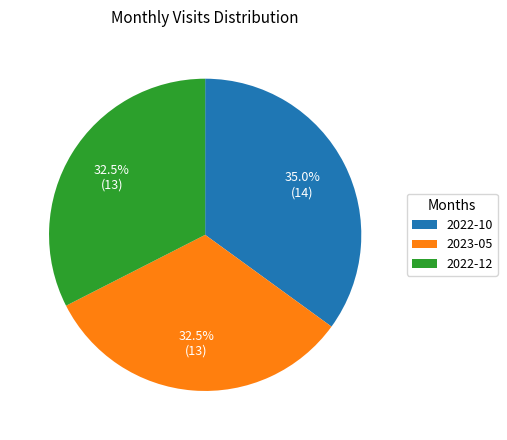

How many slices are in this pie chart?

3